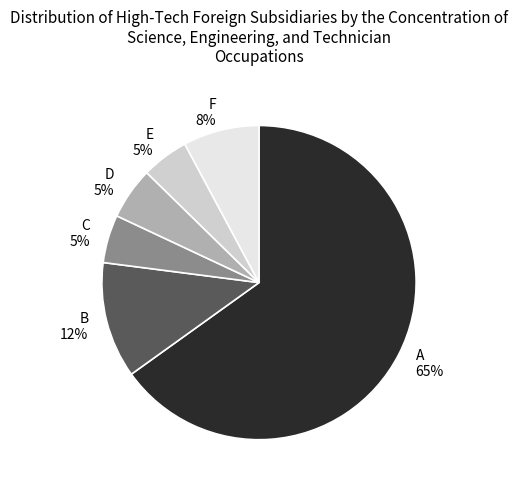

Which slice is the largest?

A